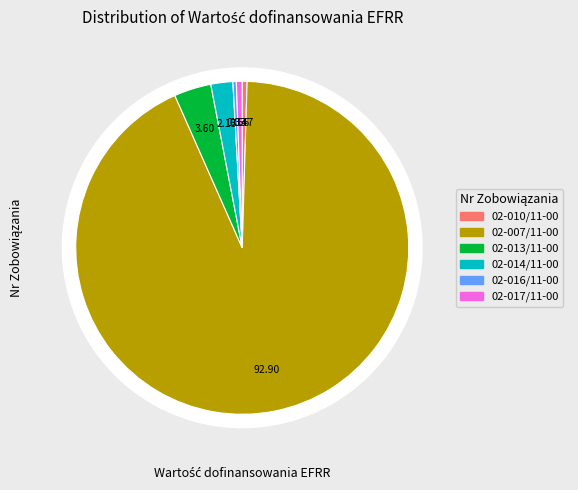

Rank the categories by value from lowest to highest.

UDA-RPDS.10.01.00-02-016/11-00, UDA-RPDS.10.01.00-02-010/11-00, UDA-RPDS.10.01.00-02-017/11-00, UDA-RPDS.10.01.00-02-014/11-00, UDA-RPDS.10.01.00-02-013/11-00, UDA-RPDS.10.01.00-02-007/11-00